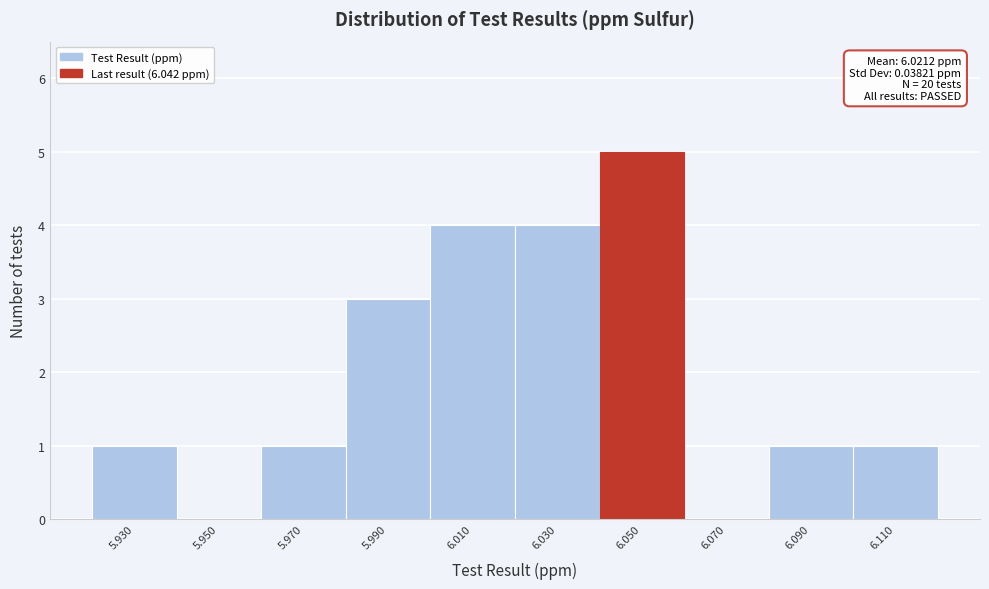

Over which range of the x-axis is the bar tallest?

6.04 to 6.06